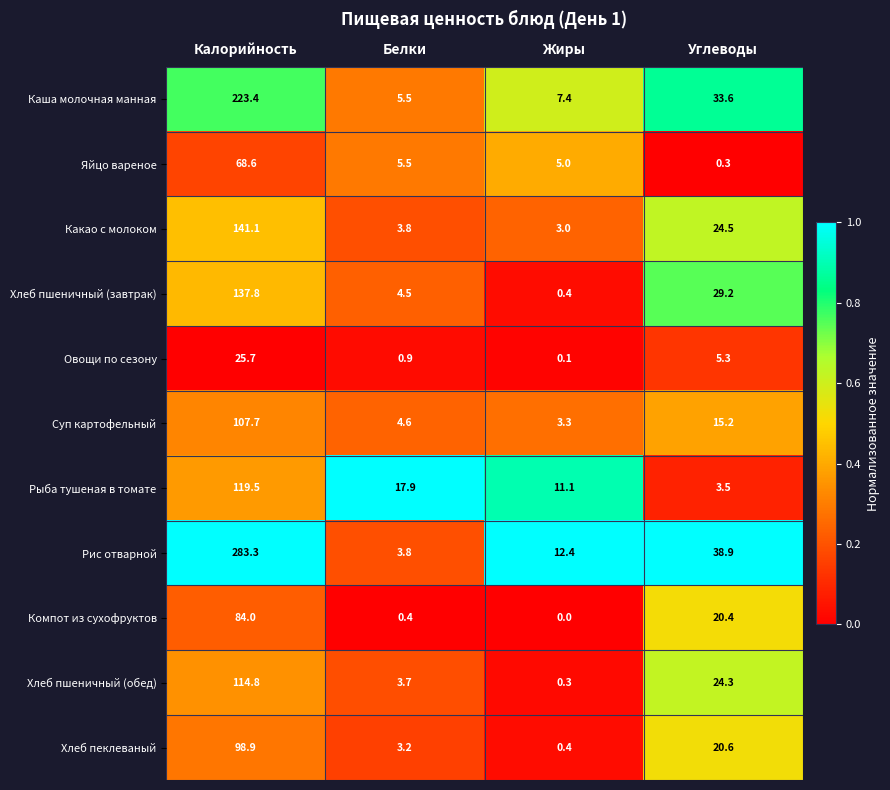

Where does the Рыба тушеная в томате series first go above 17?

Калорийность